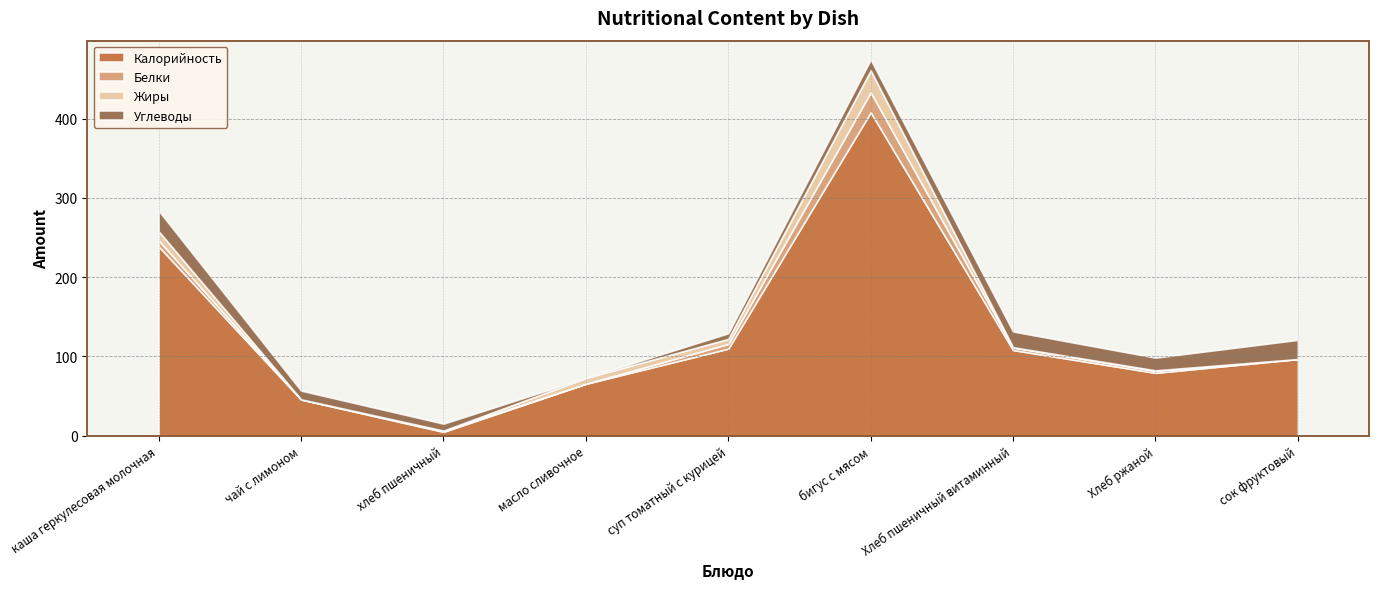

How many interior local peaks does the Жиры series have?

3